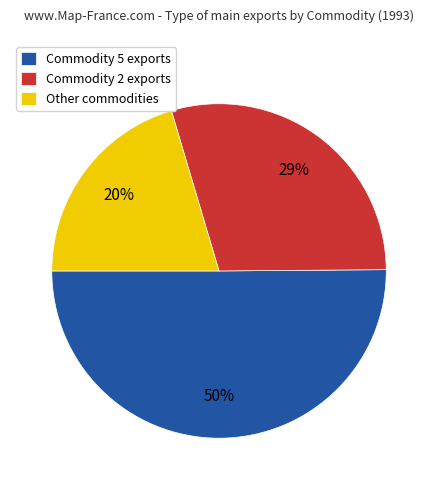

To the nearest percent, what is the average slice percentage?

33%